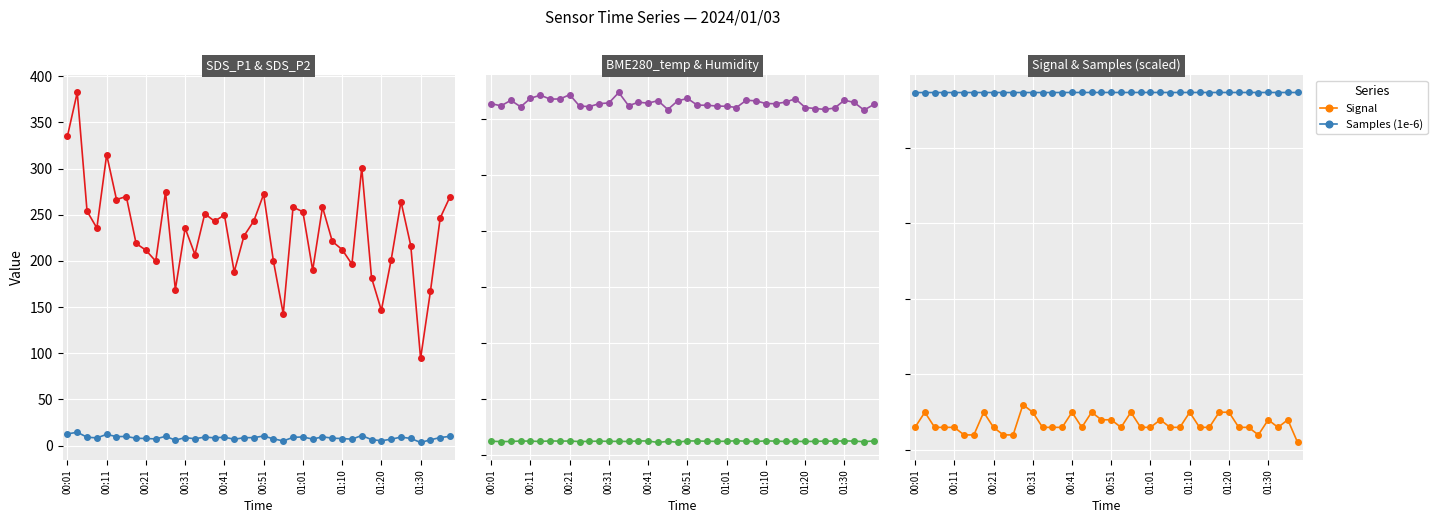

Reading left to right, list all the values displayed in this chart.

SDS_P1: 335.1	382.4	253.8	235.6	315.1	266.5	269.8	218.9	211.6	199.8	274.8	169.1	235.5	206.9	251.1	243.0	249.8	188.2	227.1	243.3	272.2	199.7	142.8	258.2	253.2	190.0	258.3	221.2	212.3	196.5	300.9	181.7	146.5	201.2	264.3	216.4	94.4	167.0	246.6	269.6
SDS_P2: 12.7	14.5	9.2	8.4	12.2	9.8	10.0	8.0	7.8	7.3	10.1	6.0	8.7	7.5	9.3	8.4	9.2	6.9	8.6	8.7	10.4	7.4	5.1	9.0	9.4	7.1	9.6	8.1	7.7	7.0	11.0	6.5	5.3	7.0	9.3	7.8	3.5	6.3	8.8	10.1
BME280_temperature: 21.2	21.2	21.2	21.3	21.2	21.2	21.3	21.2	21.3	21.2	21.2	21.2	21.2	21.2	21.2	21.3	21.3	21.1	21.2	21.1	21.3	21.3	21.2	21.2	21.2	21.3	21.2	21.2	21.3	21.2	21.2	21.2	21.2	21.2	21.2	21.2	21.3	21.2	21.2	21.3
BME280_humidity: 51.3	51.1	51.6	51.0	51.8	52.1	51.7	51.8	52.1	51.1	51.1	51.3	51.4	52.3	51.1	51.5	51.4	51.6	50.8	51.6	51.8	51.2	51.2	51.1	51.1	51.0	51.6	51.6	51.3	51.3	51.5	51.8	51.0	50.9	50.8	50.9	51.6	51.4	50.8	51.3
Signal: -37.0	-35.0	-37.0	-37.0	-37.0	-38.0	-38.0	-35.0	-37.0	-38.0	-38.0	-34.0	-35.0	-37.0	-37.0	-37.0	-35.0	-37.0	-35.0	-36.0	-36.0	-37.0	-35.0	-37.0	-37.0	-36.0	-37.0	-37.0	-35.0	-37.0	-37.0	-35.0	-35.0	-37.0	-37.0	-38.0	-36.0	-37.0	-36.0	-39.0
Samples (1e-6): 7.3	7.3	7.3	7.3	7.3	7.3	7.3	7.3	7.3	7.3	7.3	7.3	7.3	7.3	7.3	7.3	7.3	7.3	7.3	7.3	7.3	7.3	7.3	7.3	7.3	7.3	7.3	7.3	7.3	7.3	7.3	7.3	7.3	7.3	7.3	7.3	7.3	7.3	7.3	7.3